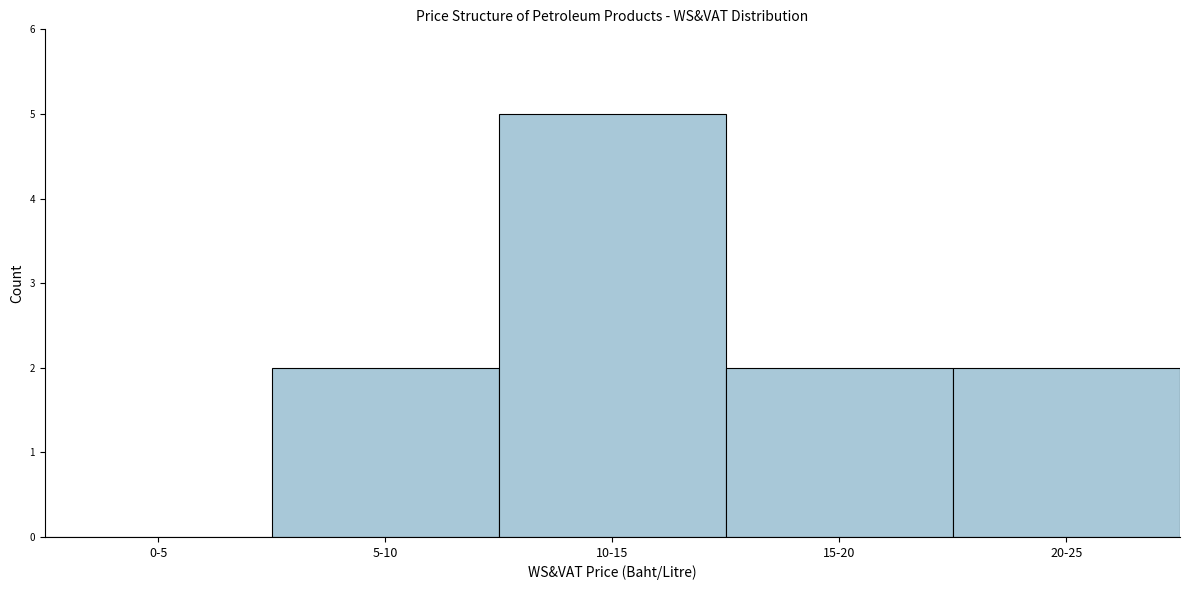

Reading left to right, extract all data points from this chart.

0-5=0	5-10=2	10-15=5	15-20=2	20-25=2